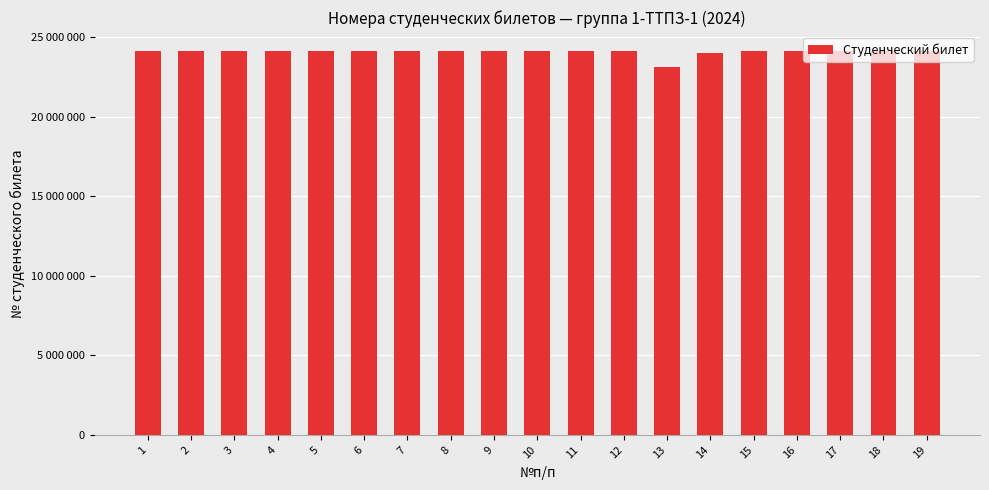

Are the bars horizontal?

No